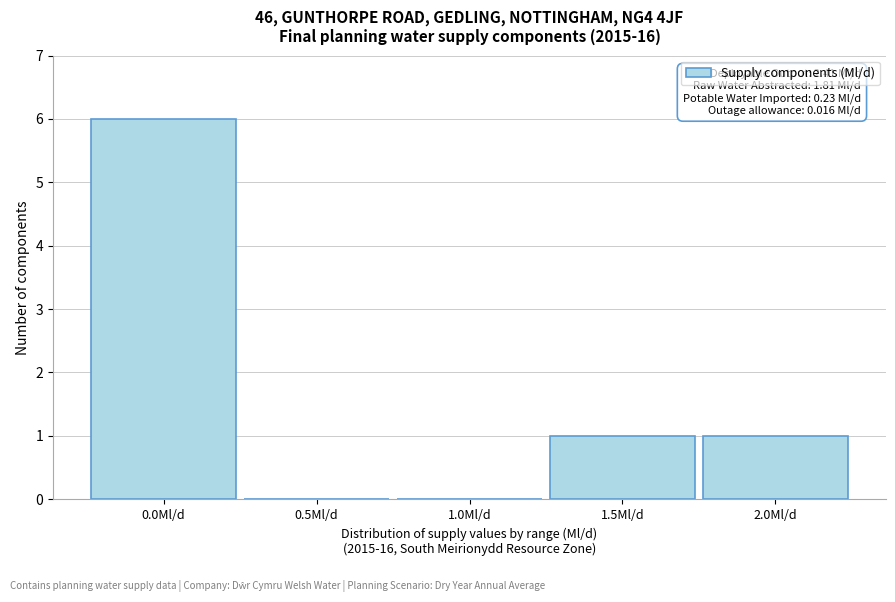

Reading left to right, extract all data points from this chart.

0.0Ml/d=6	0.5Ml/d=0	1.0Ml/d=0	1.5Ml/d=1	2.0Ml/d=1